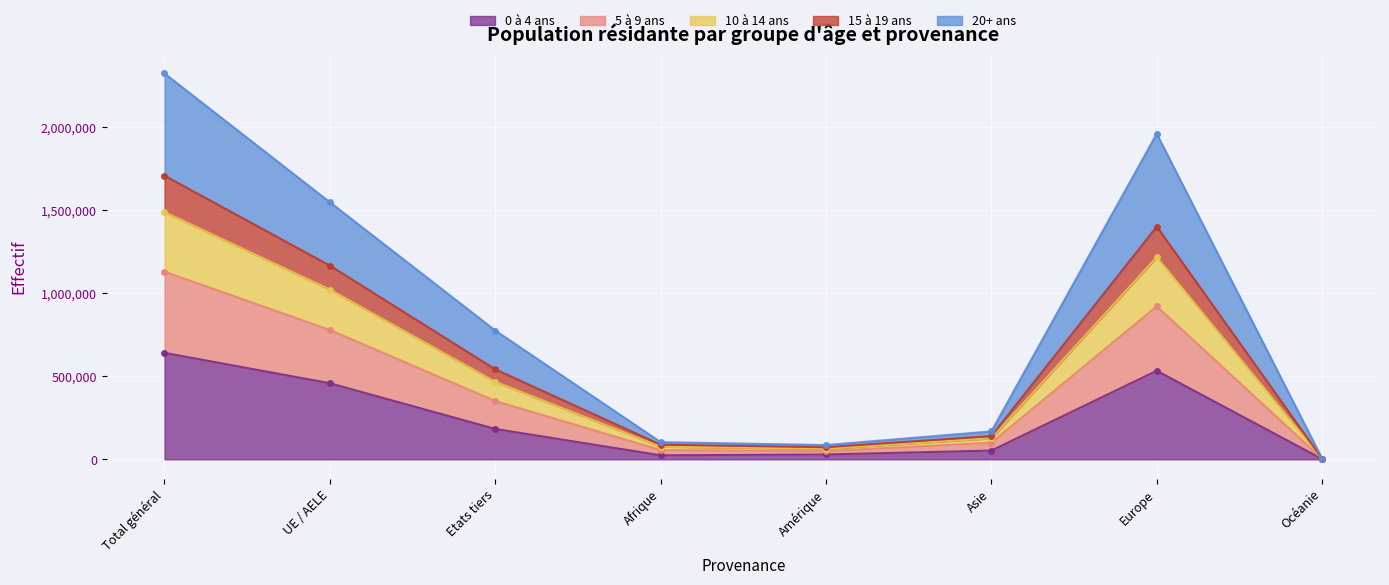

Is the value of 5 à 9 ans at UE / AELE greater than the value of 0 à 4 ans at Océanie?

Yes